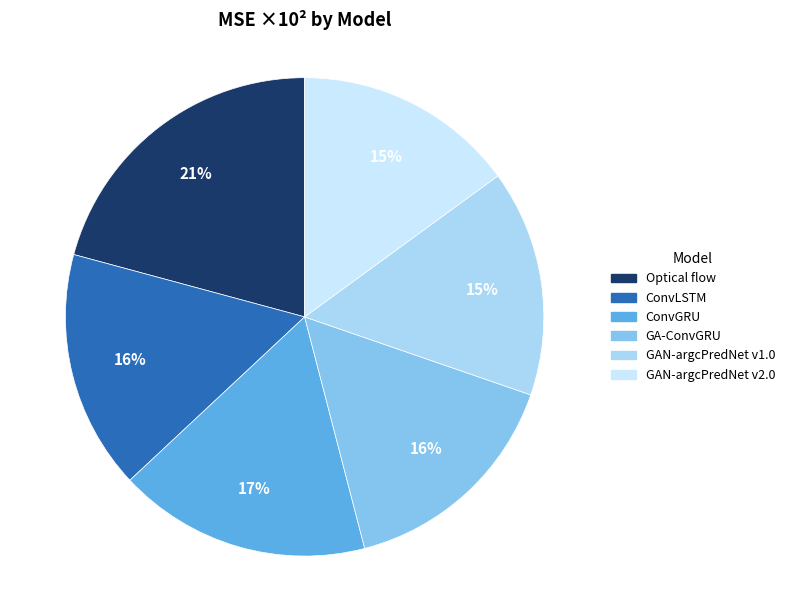

Combined, do GAN-argcPredNet v2.0 and Optical flow account for over 50%?

No